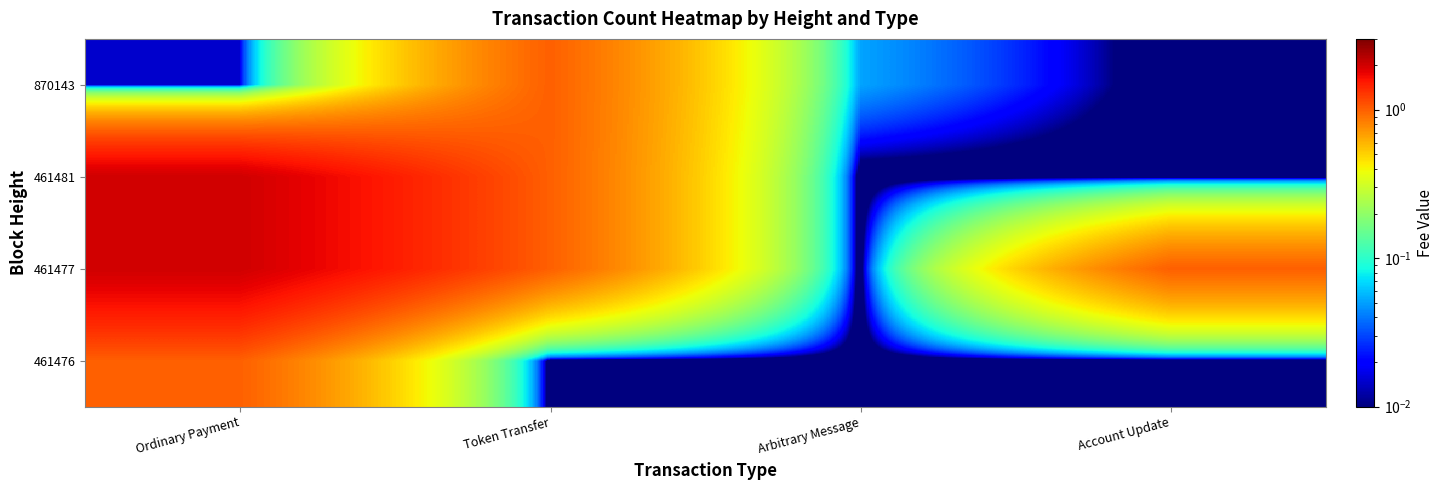

Which label corresponds to the smallest value in the chart?

Account Update